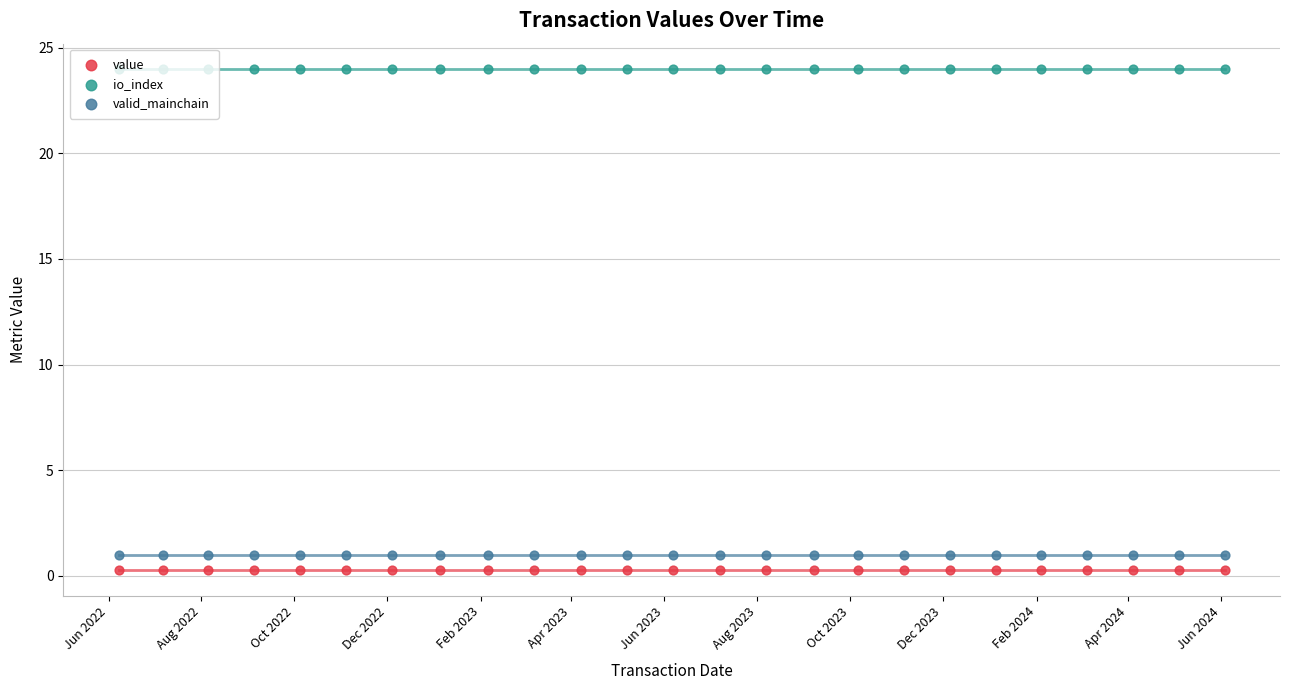

Which series has the largest Y range (max minus min)?

value